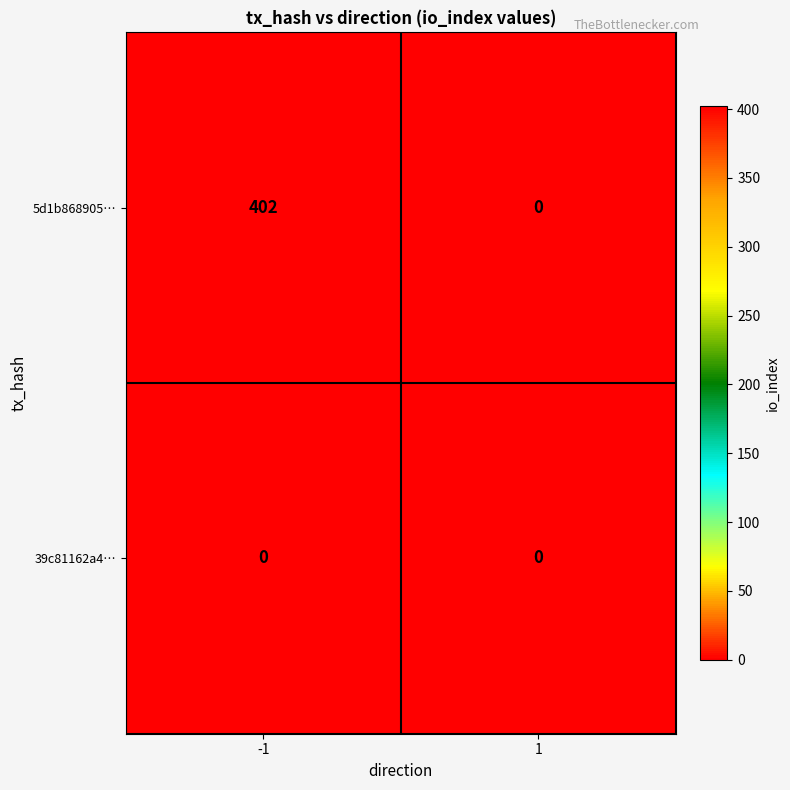

Between -1 and 1, which series saw the biggest shift?

5d1b868905…